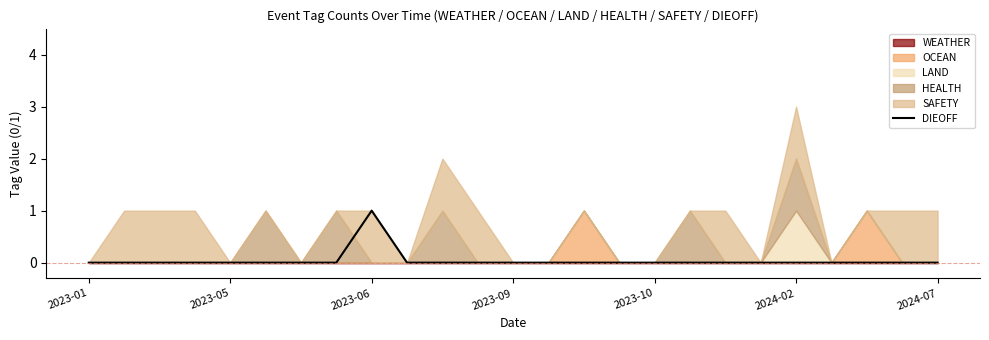

Reading right to left, what are all the values shown in this chart?

0	0	0	0	0	0	0	0	0	0	0	0	0	0	0	0	1	0	0	0	0	0	0	0	0